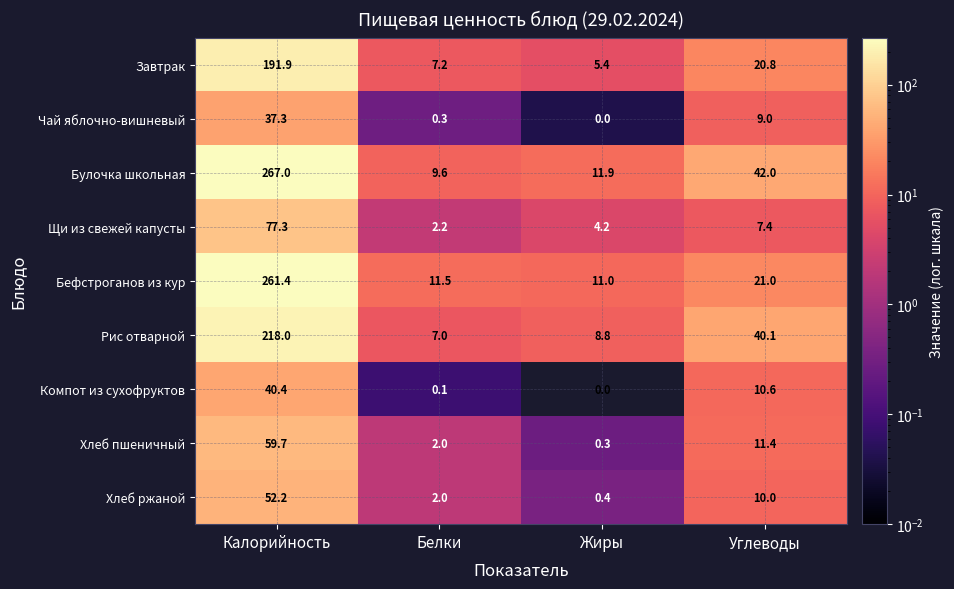

Which series has the widest spread of values?

Булочка школьная